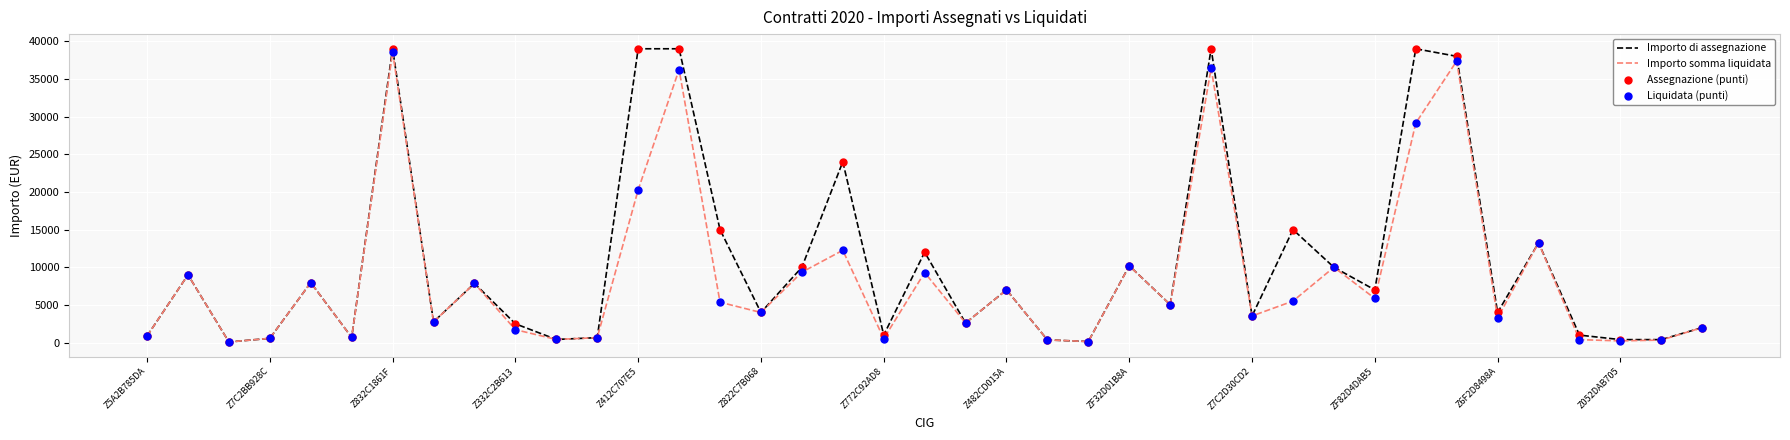

What is the greatest value displayed?

39000.0